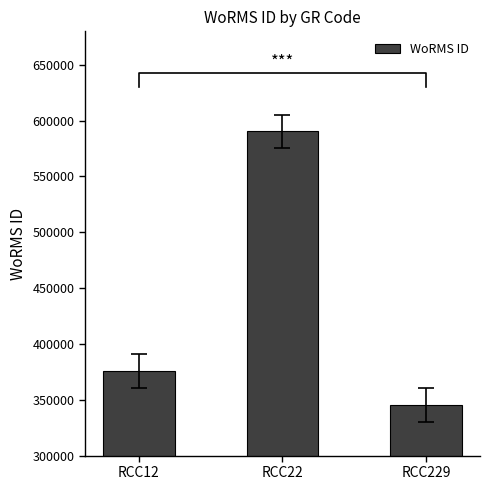

What is the difference between the maximum and minimum values?

244935